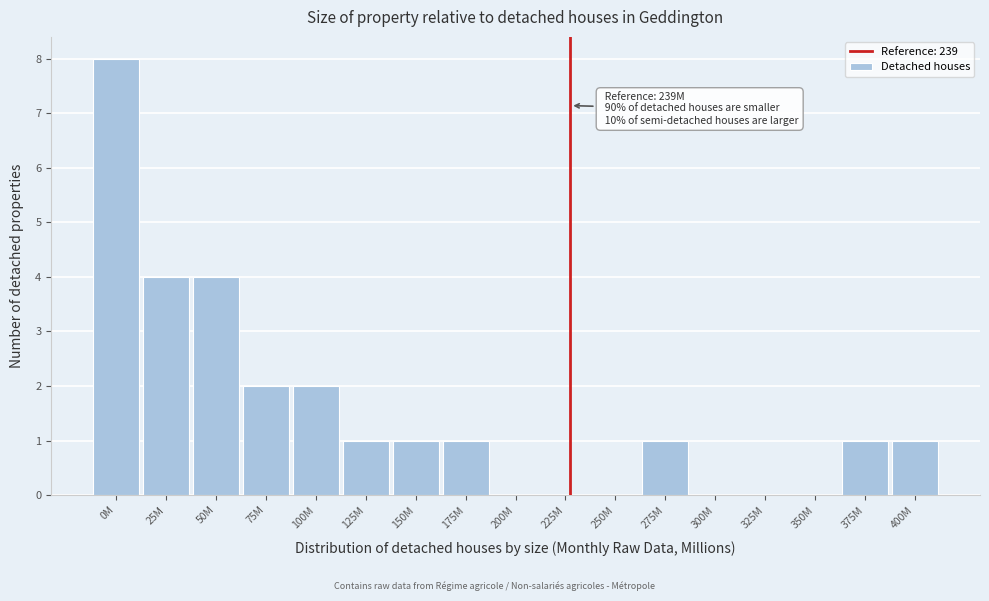

Reading left to right, extract all data points from this chart.

0M=8	25M=4	50M=4	75M=2	100M=2	125M=1	150M=1	175M=1	200M=0	225M=0	250M=0	275M=1	300M=0	325M=0	350M=0	375M=1	400M=1